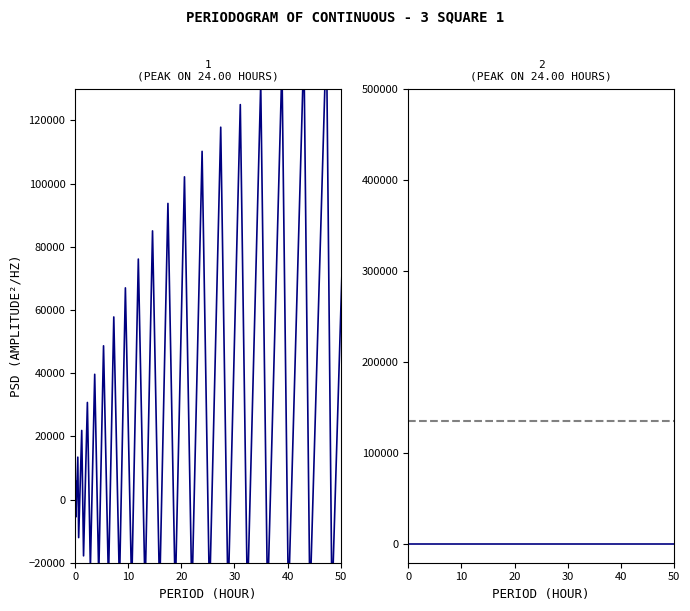

Reading left to right, extract all data points from this chart.

0.0	5822.1	-5504.4	13406.0	-12044.6	21874.5	-17816.2	30733.4	-21774.2	39634.9	-24339.8	48653.1	-26065.5	57784.5	-27387.6	66992.5	-28515.0	76109.6	-29442.0	85027.8	-30139.3	93722.7	-30697.5	102140.1	-31169.0	110205.8	-31568.6	117848.2	-31907.7	125009.3	-32204.6	131629.0	-32473.9	137659.3	-32738.9	143051.0	-33020.1	147761.7	-33339.0	151726.3